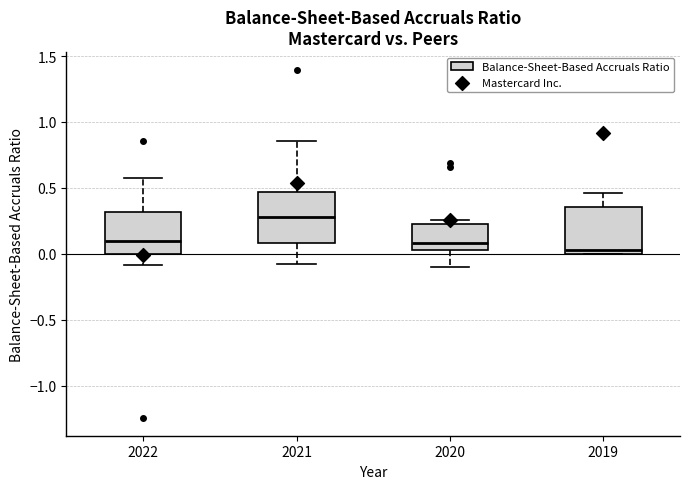

Where is the upper edge of the box at x = 2021 on the y-axis? The values are not printed on the chart, so give them approximately, as read against the axis.

0.45